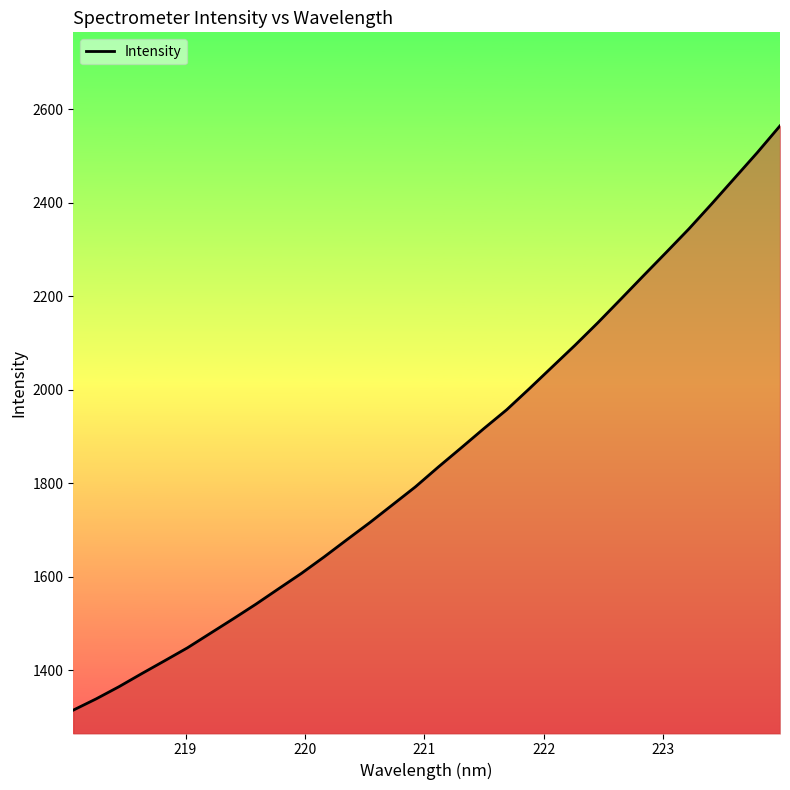

What is the minimum value shown in the chart?

1314.6